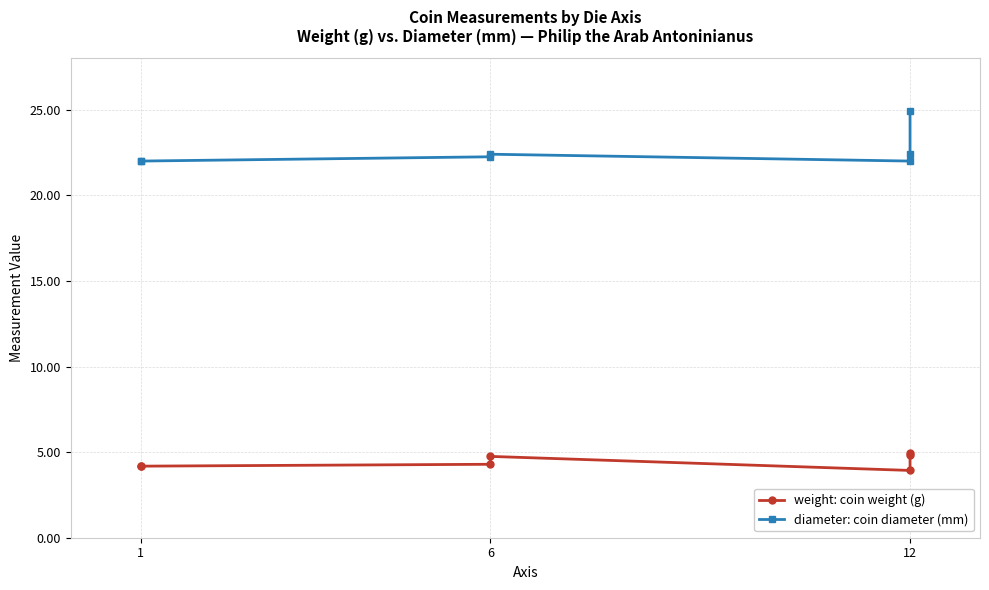

True or false: diameter: coin diameter (mm) and weight: coin weight (g) cross at least once.

False